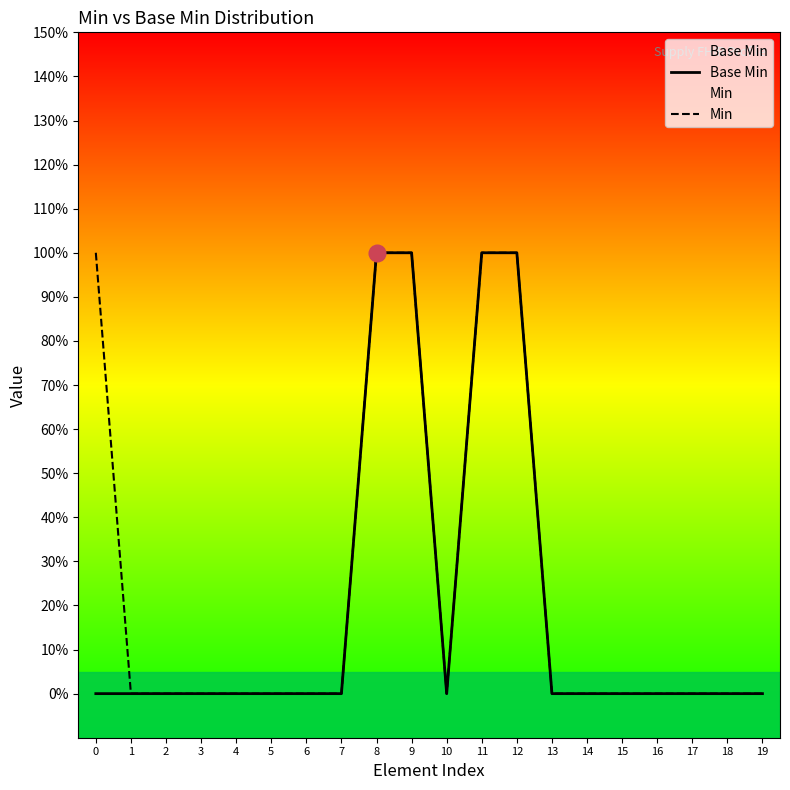

List the series in order of their overall mean, highest first.

Min, Base Min